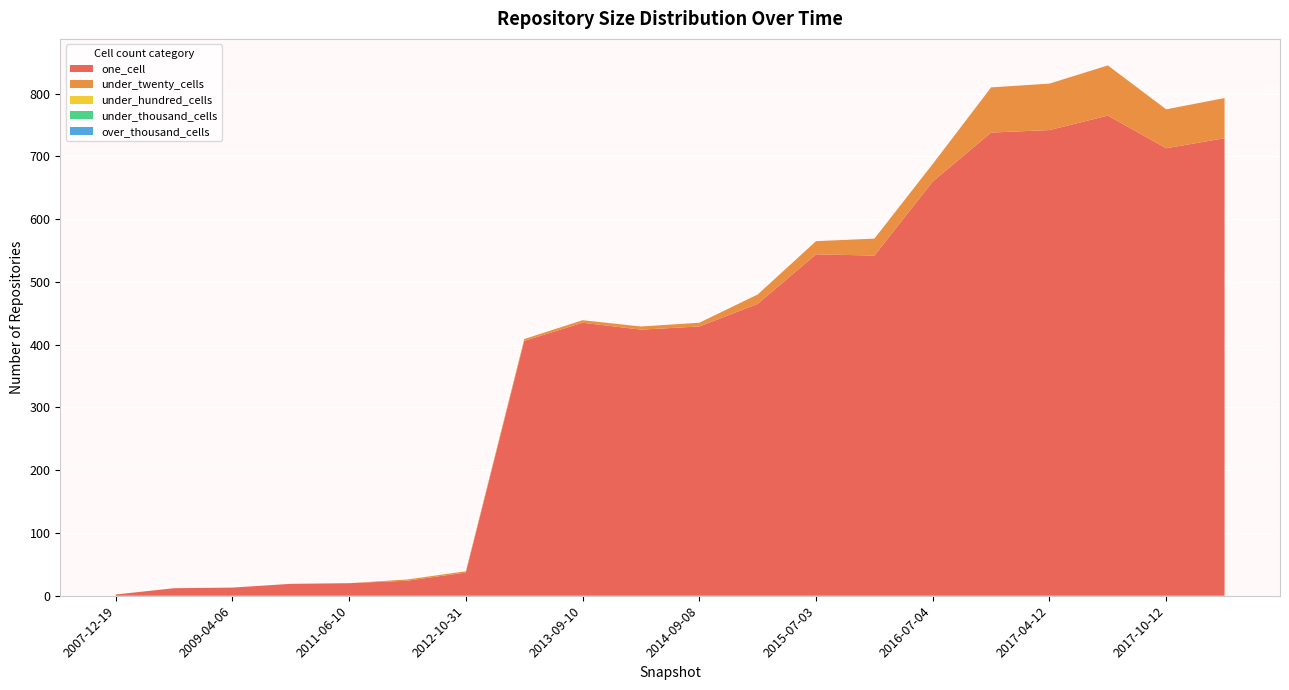

Reading left to right, extract all data points from this chart.

one_cell: 2	12	13	19	20	24	37	406	435	424	429	465	544	542	660	738	742	765	713	729
under_twenty_cells: 0	0	0	0	0	2	2	3	4	5	6	15	21	27	28	72	74	80	62	64
under_hundred_cells: 0	0	0	0	0	0	0	0	0	0	0	0	0	0	0	0	0	0	0	0
under_thousand_cells: 0	0	0	0	0	0	0	0	0	0	0	0	0	0	0	0	0	0	0	0
over_thousand_cells: 0	0	0	0	0	0	0	0	0	0	0	0	0	0	0	0	0	0	0	0